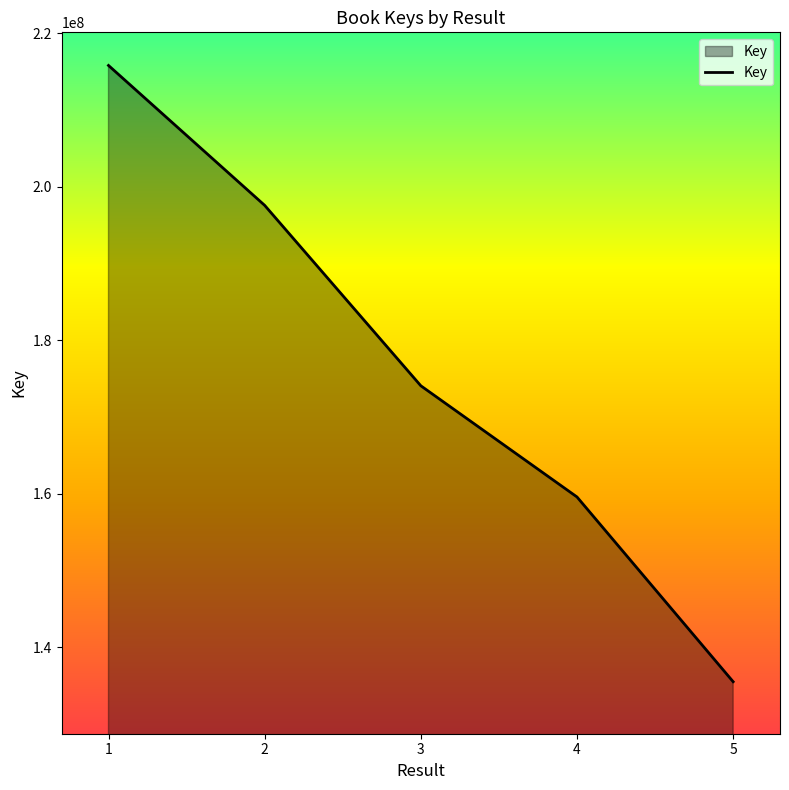

How many categories are shown in the chart?

5